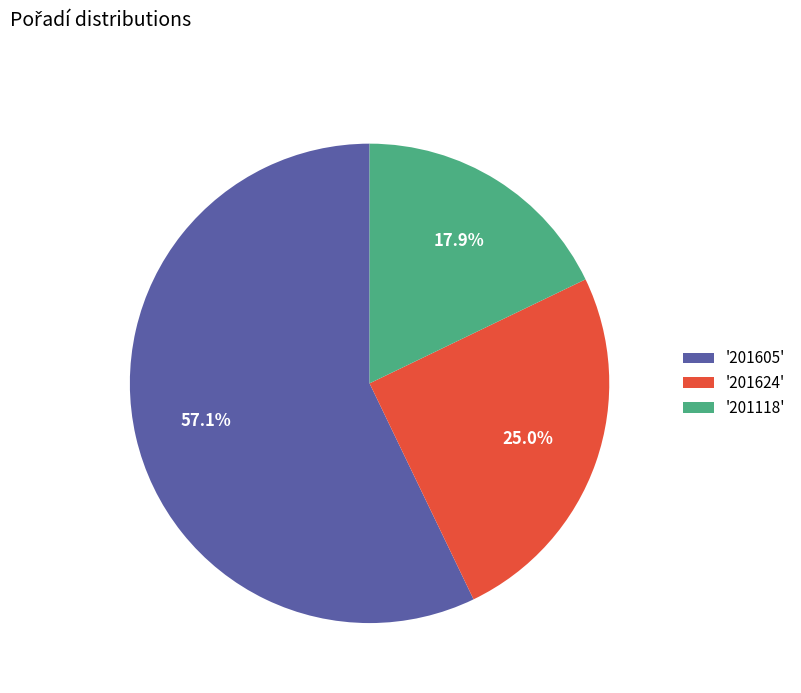

What percentage is NOT represented by '201605'?

42.9%